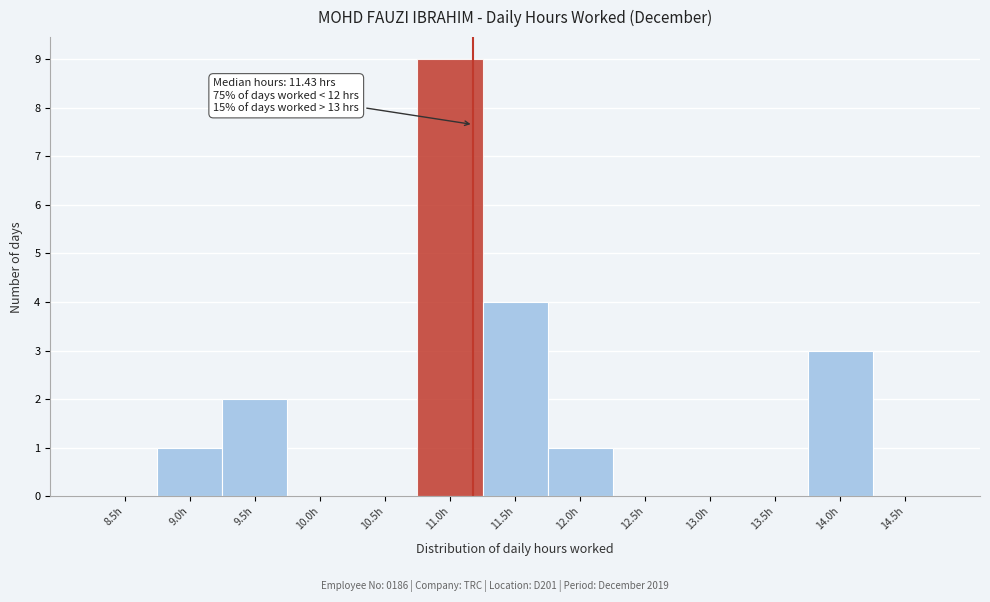

Reading left to right, extract all data points from this chart.

8.5h=0	9.0h=1	9.5h=2	10.0h=0	10.5h=0	11.0h=9	11.5h=4	12.0h=1	12.5h=0	13.0h=0	13.5h=0	14.0h=3	14.5h=0